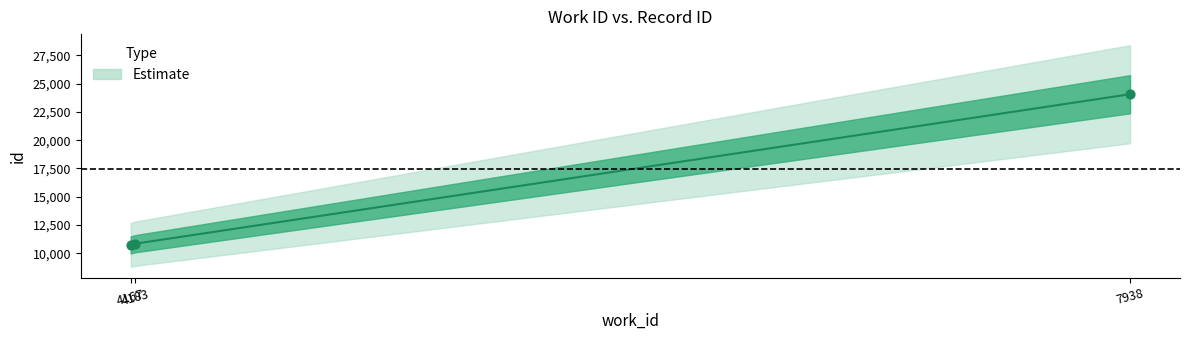

Which has a higher value, 7938 or 4167?

7938